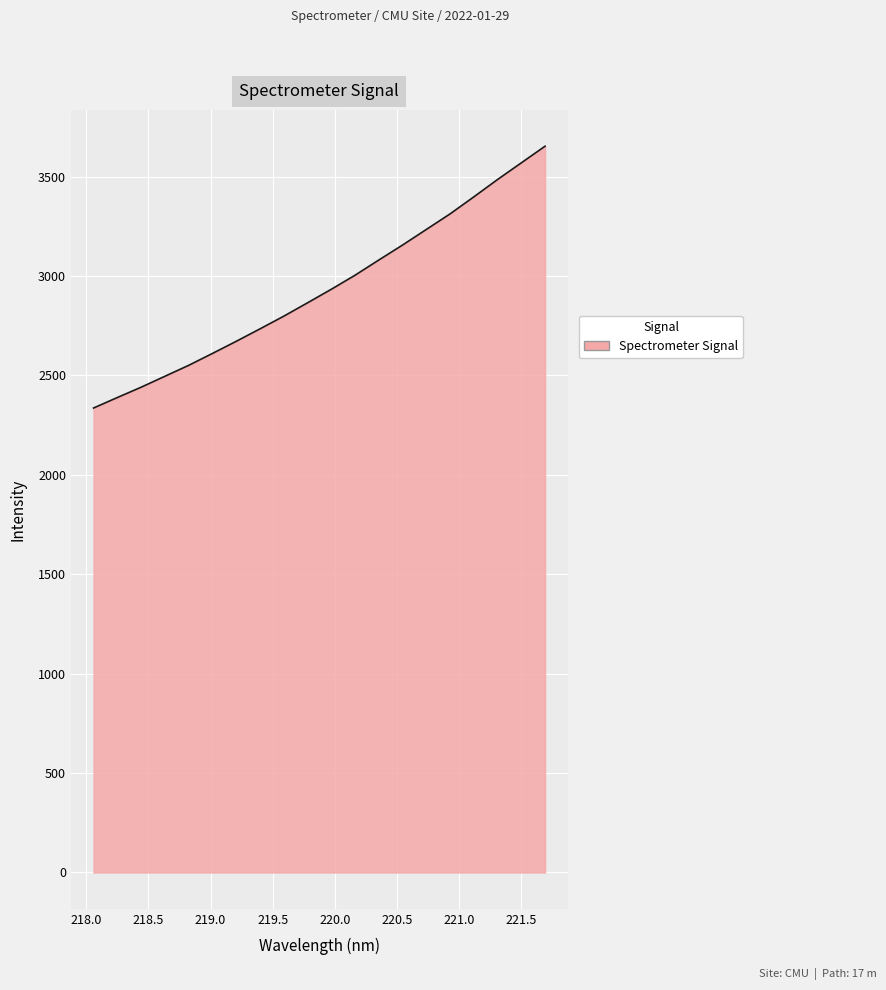

What is the greatest value displayed?

3652.9